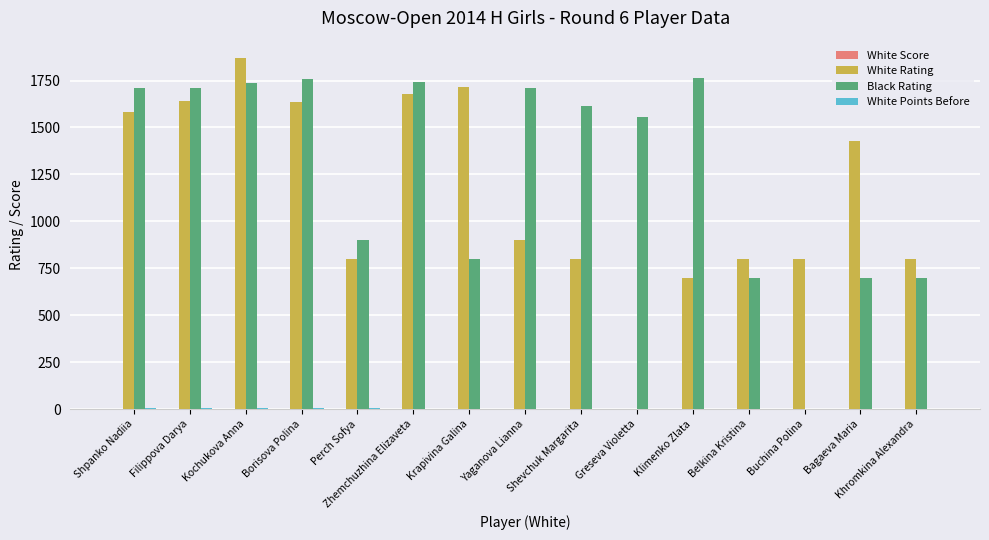

Which series has the largest total across all categories?

Black Rating